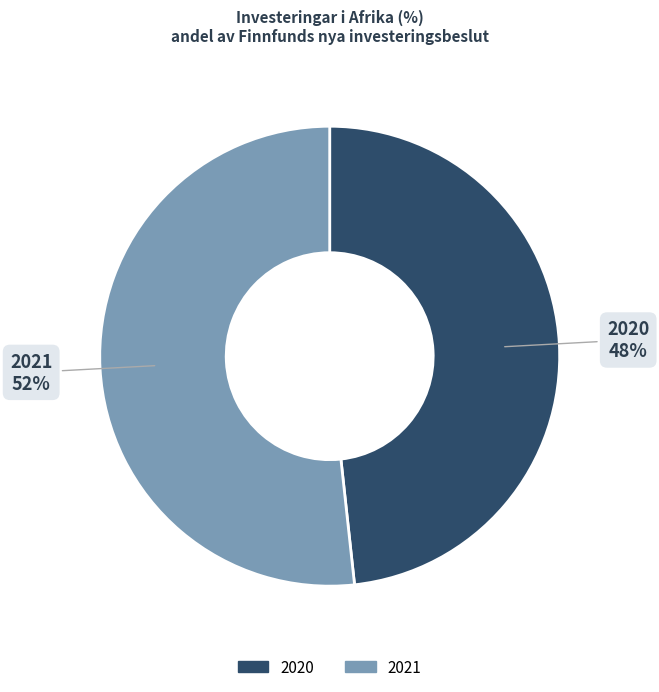

Is there a majority slice in this chart?

Yes